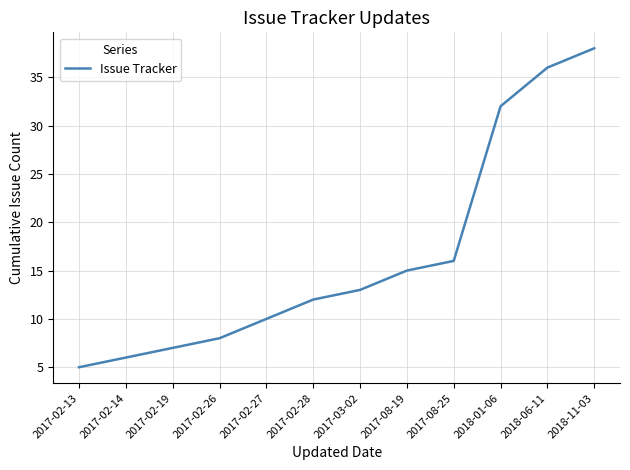

Rank the categories by value from lowest to highest.

2017-02-13, 2017-02-14, 2017-02-19, 2017-02-26, 2017-02-27, 2017-02-28, 2017-03-02, 2017-08-19, 2017-08-25, 2018-01-06, 2018-06-11, 2018-11-03